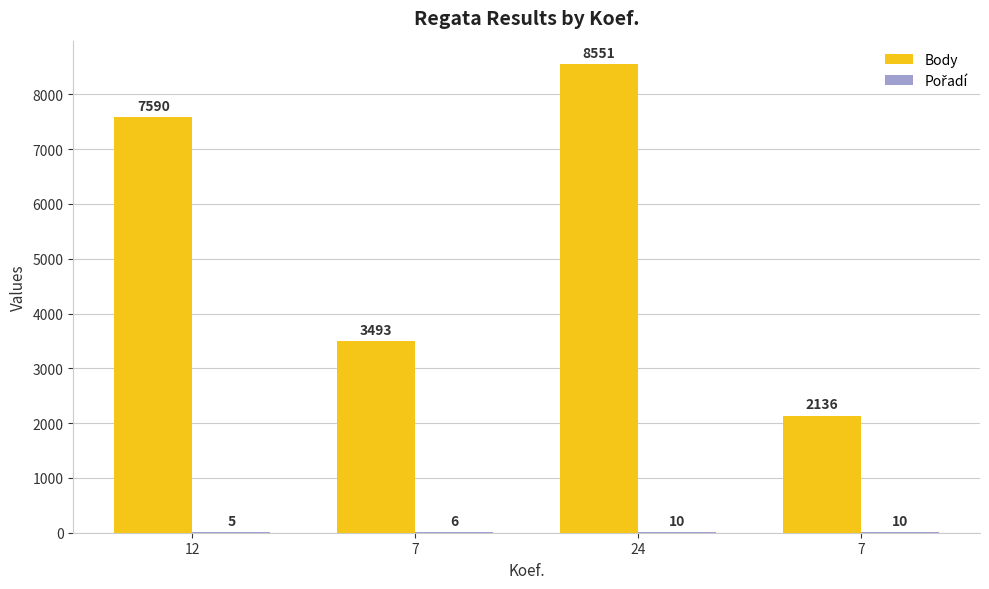

What is the value of the Pořadí bar at the 1st from the left?

5